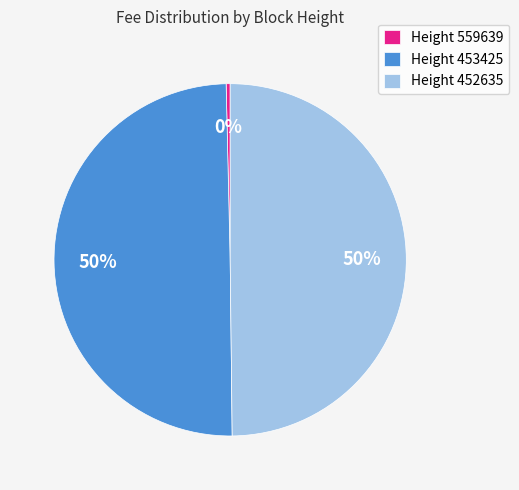

Which has a higher value, Height 559639 or Height 453425?

Height 453425